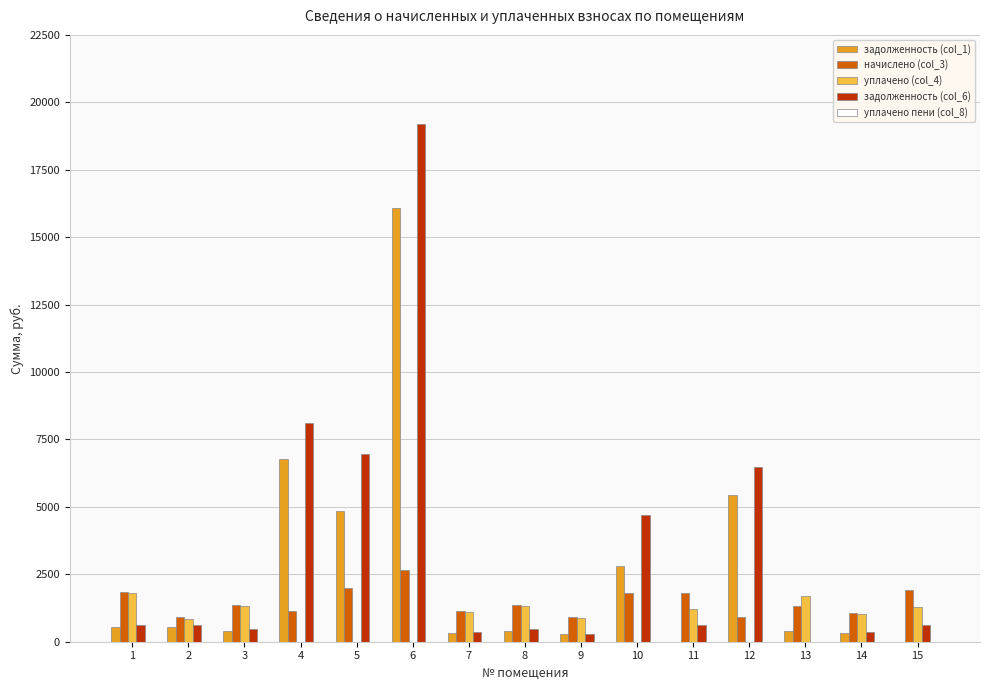

Which series has the largest total across all categories?

задолженность (col_6)